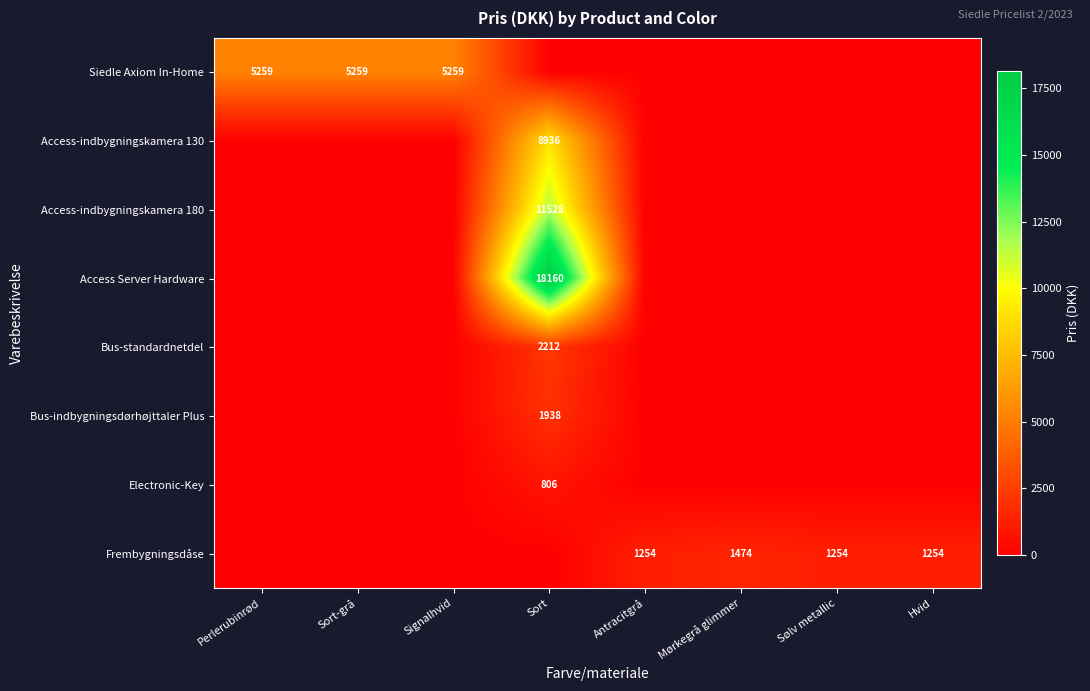

True or false: Frembygningsdåse has a value of 1254 at Antracitgrå.

True